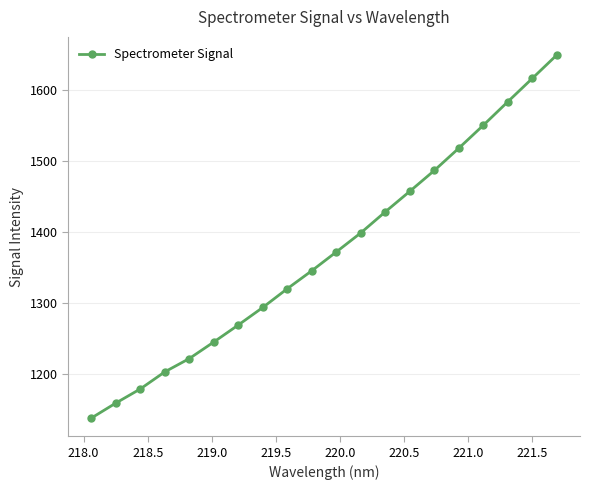

What is the sum of all values?

27432.4